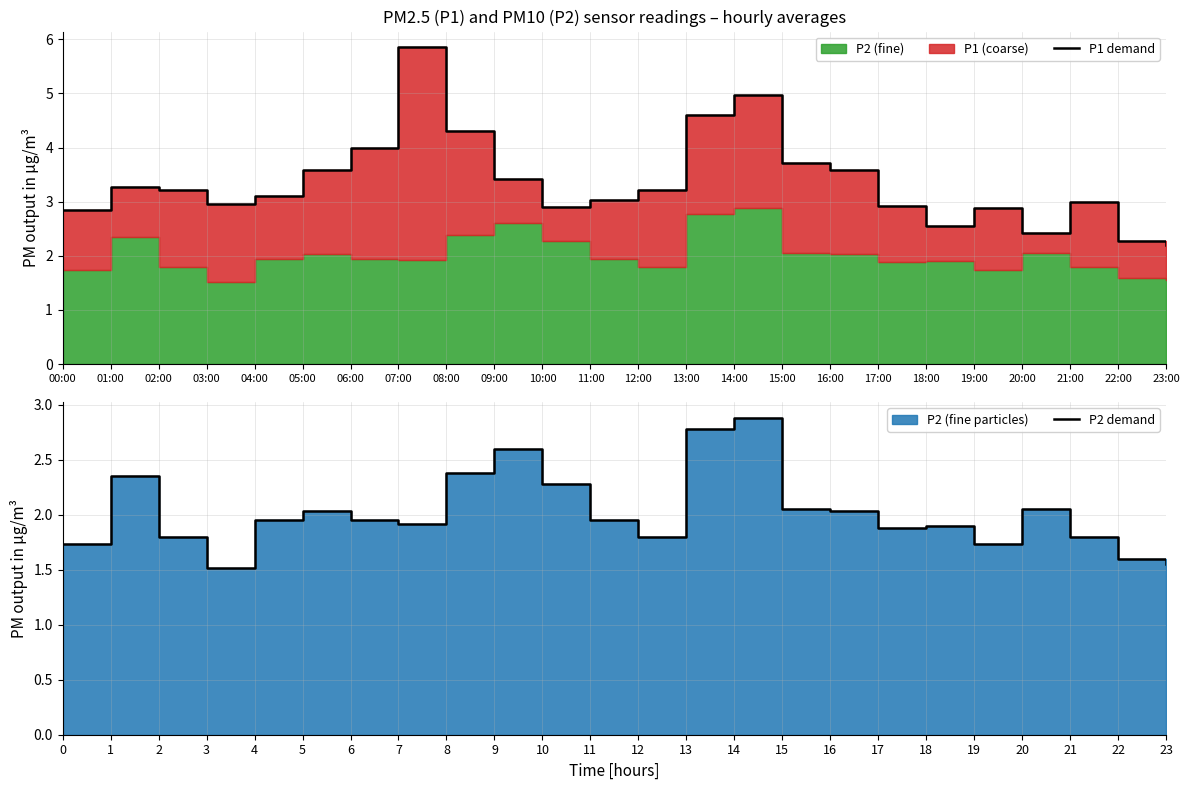

What is the difference between the highest and lowest values at 02:00?

1.4